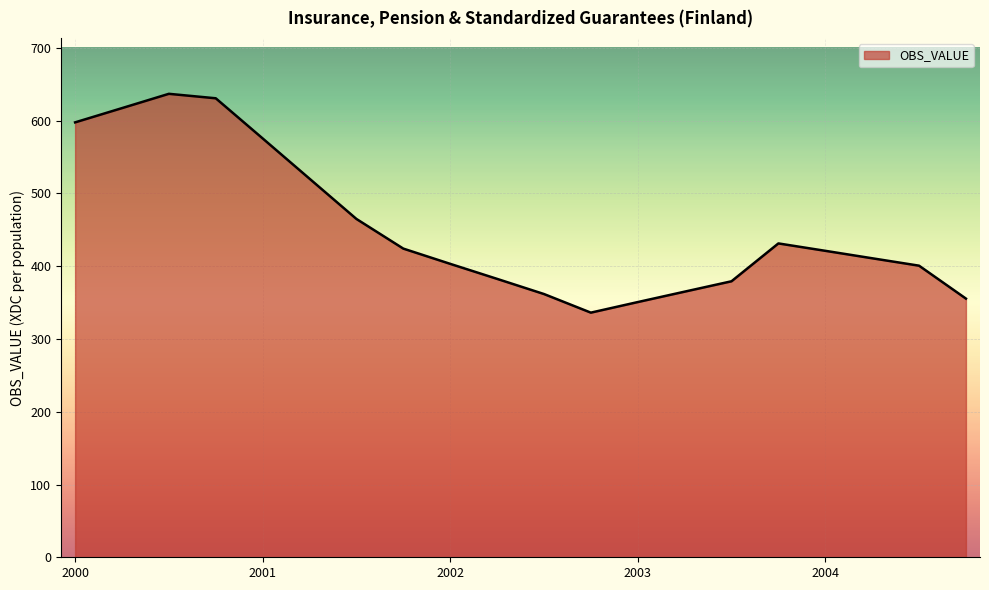

What is the minimum value shown in the chart?

336.2